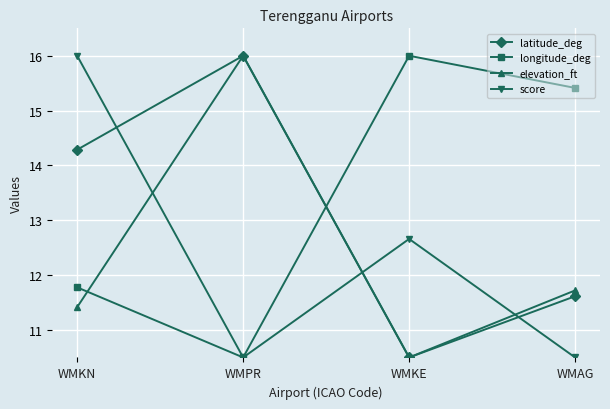

Which series has the largest total across all categories?

longitude_deg